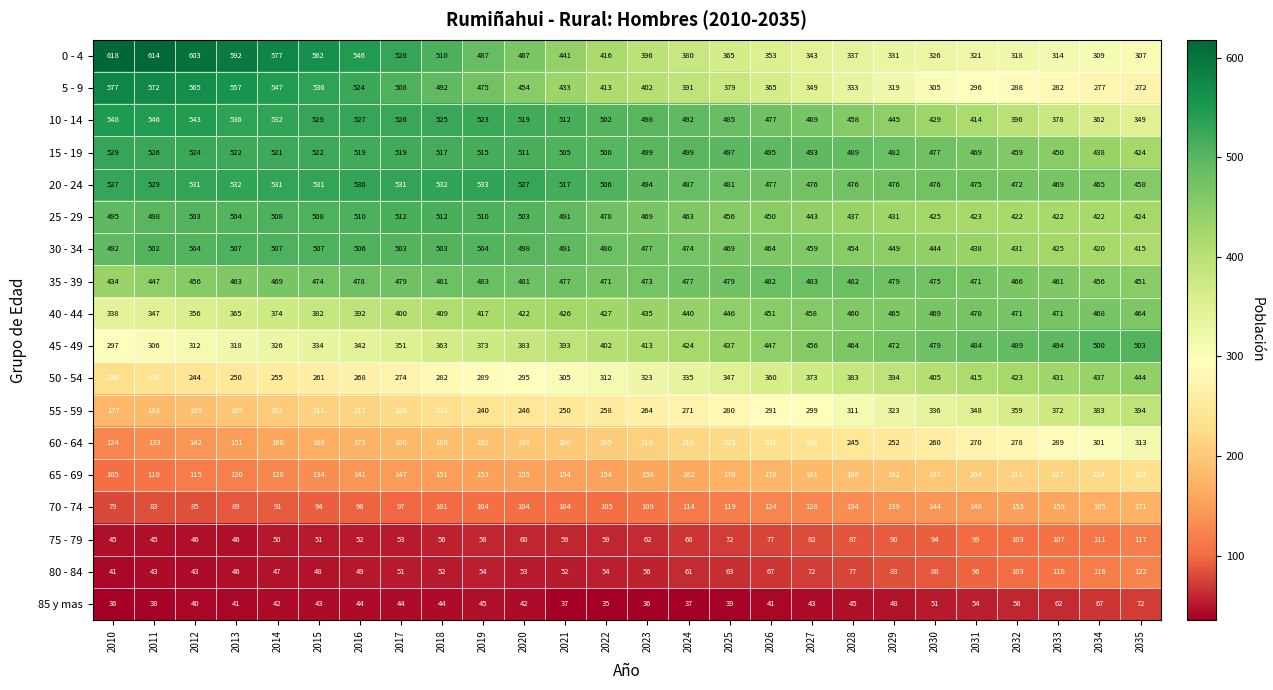

At which category is the sum across all series the highest?

2019